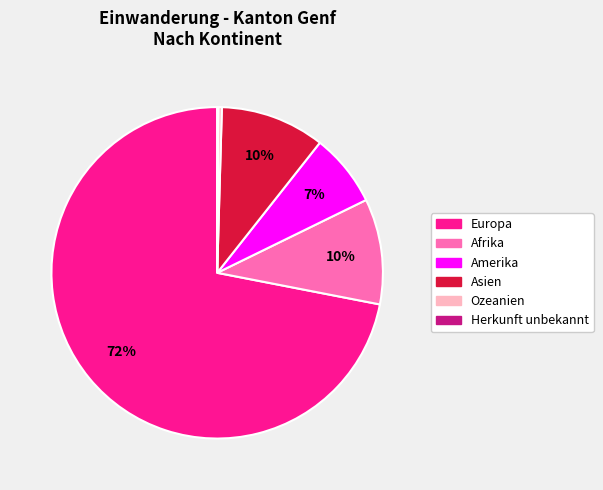

Is the sum of Europa and Asien greater than half?

Yes